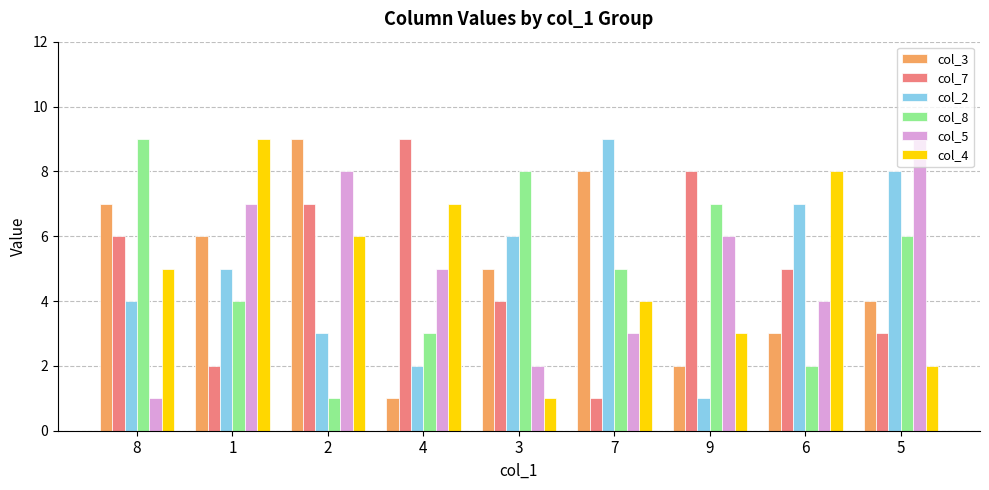

Which series changed the most between 4 and 3?

col_4